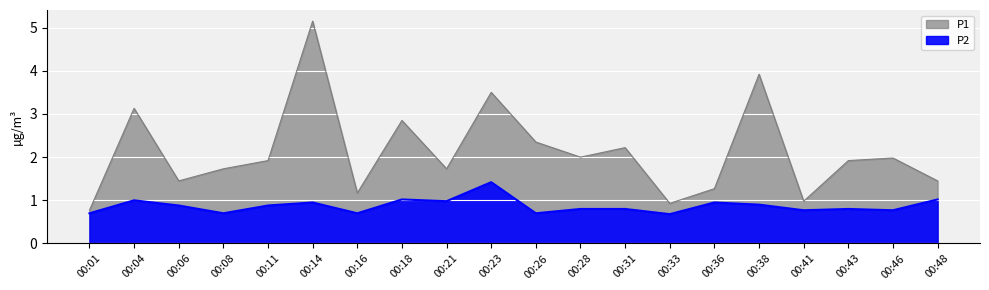

True or false: P2 and P1 intersect in this chart.

False